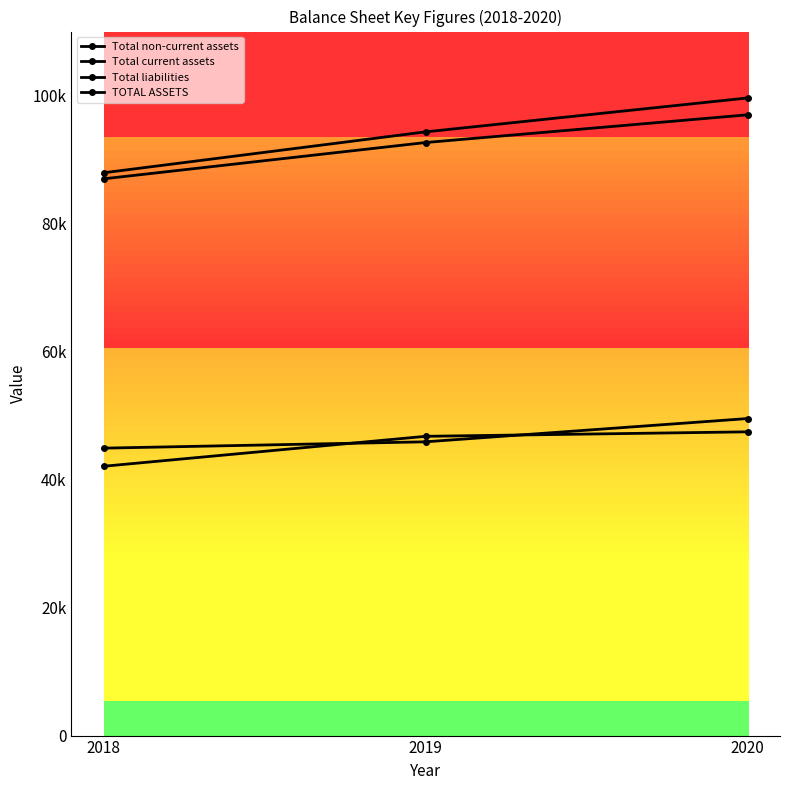

Between 2020 and 2018, which is larger?

2020